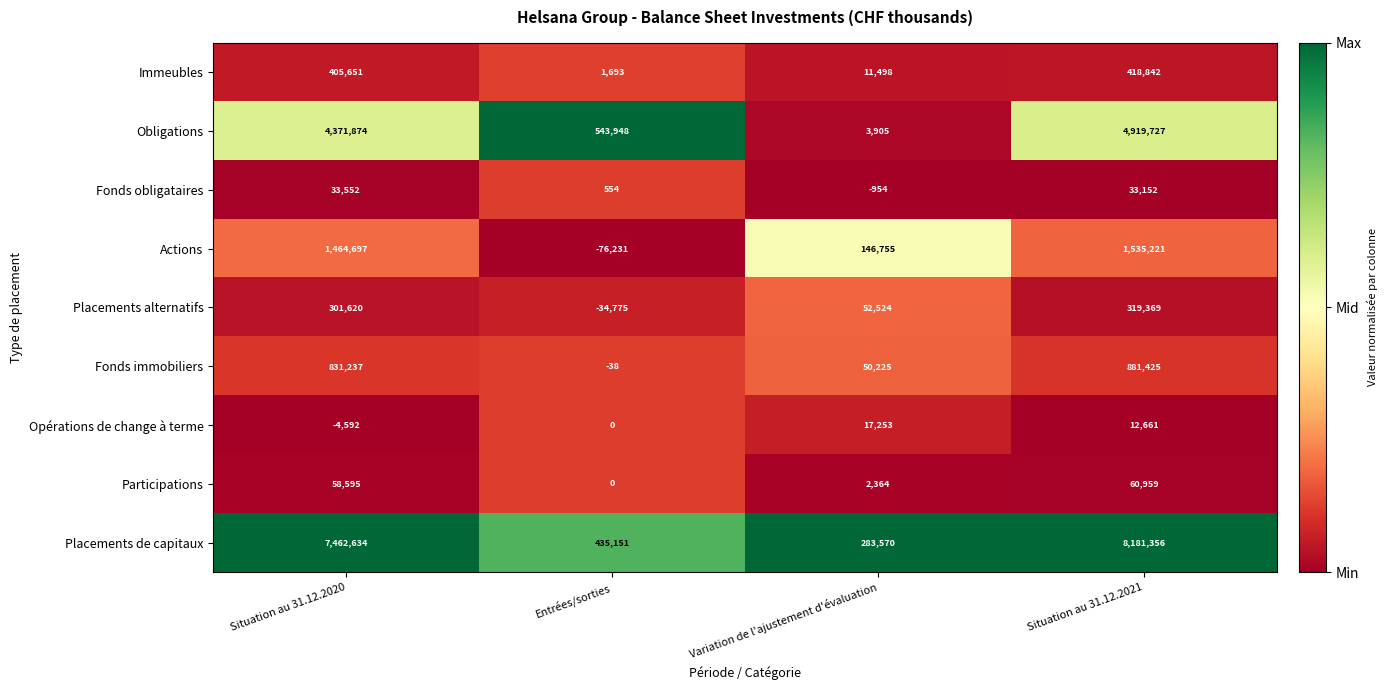

At how many categories does at least one series exceed 0?

4